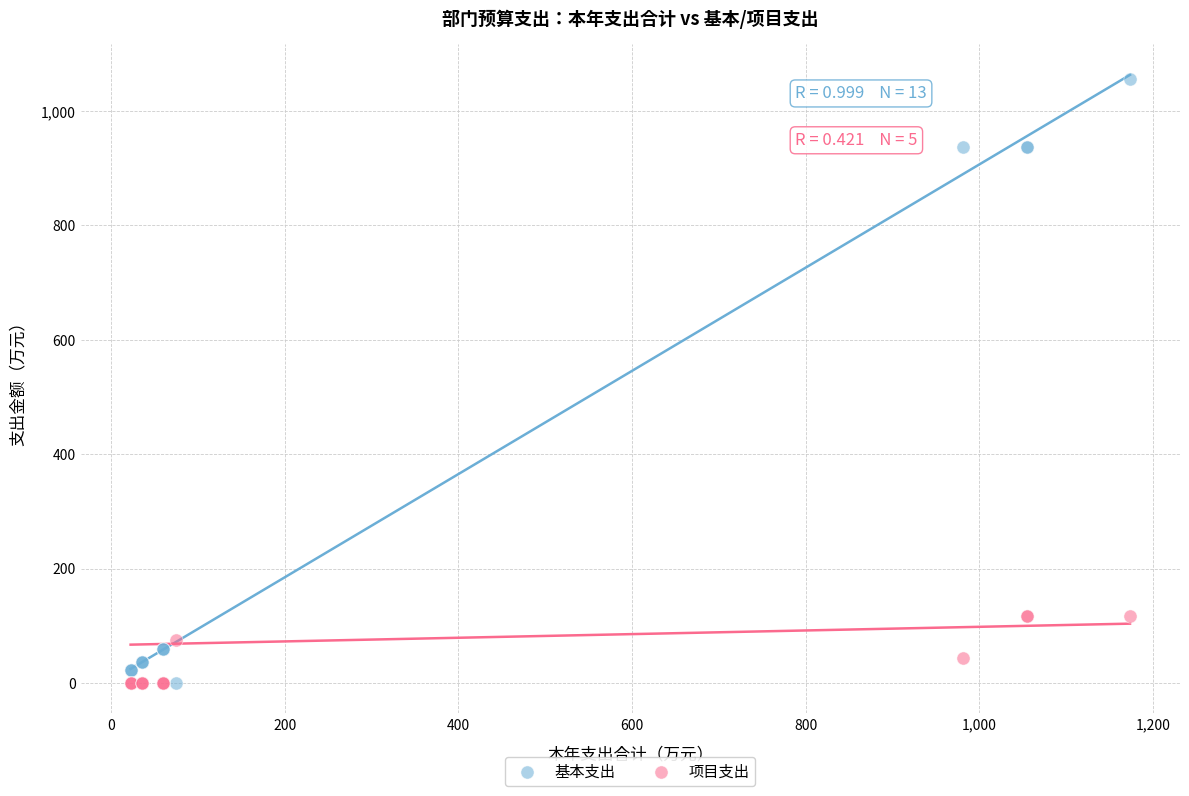

What are all the series names shown in the legend?

基本支出, 项目支出